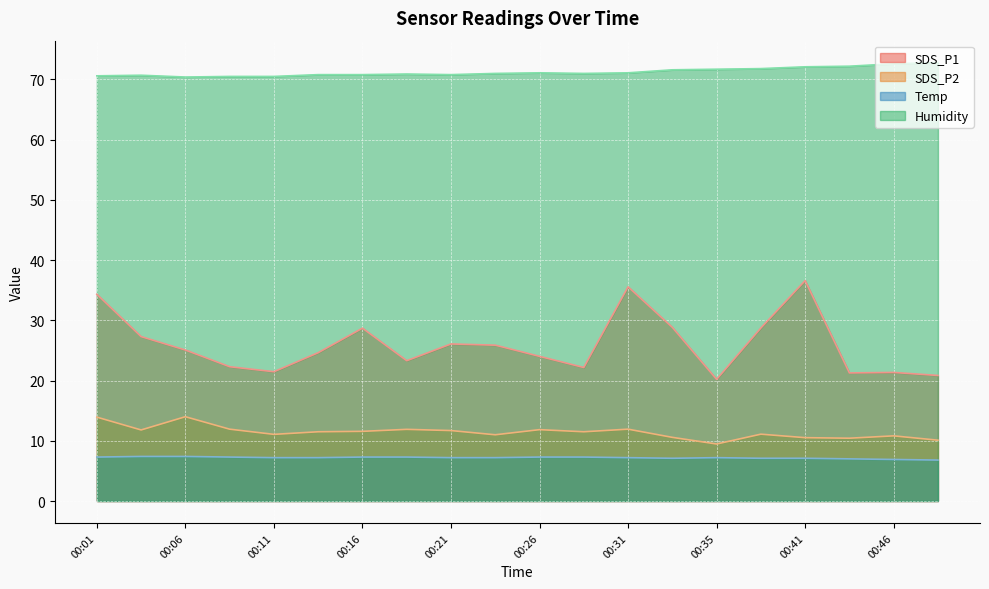

True or false: Temp and SDS_P2 intersect in this chart.

False